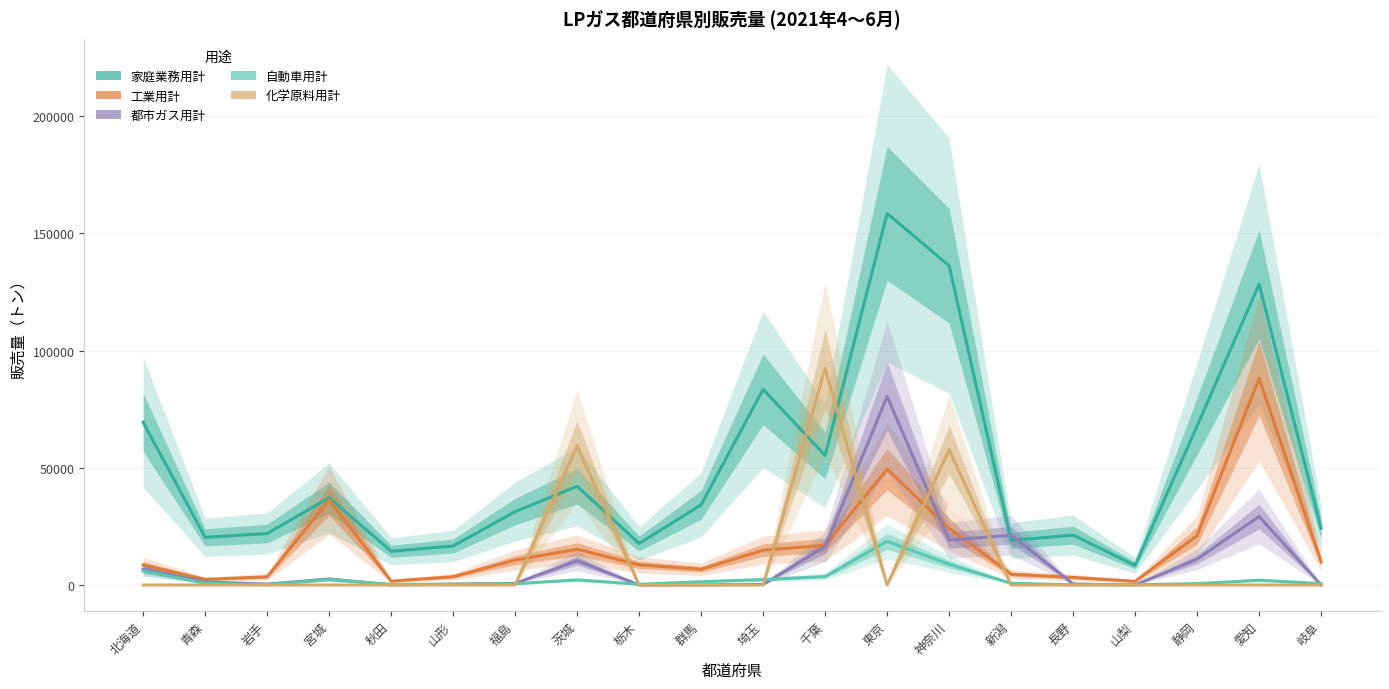

At which category is the sum across all series the highest?

東京